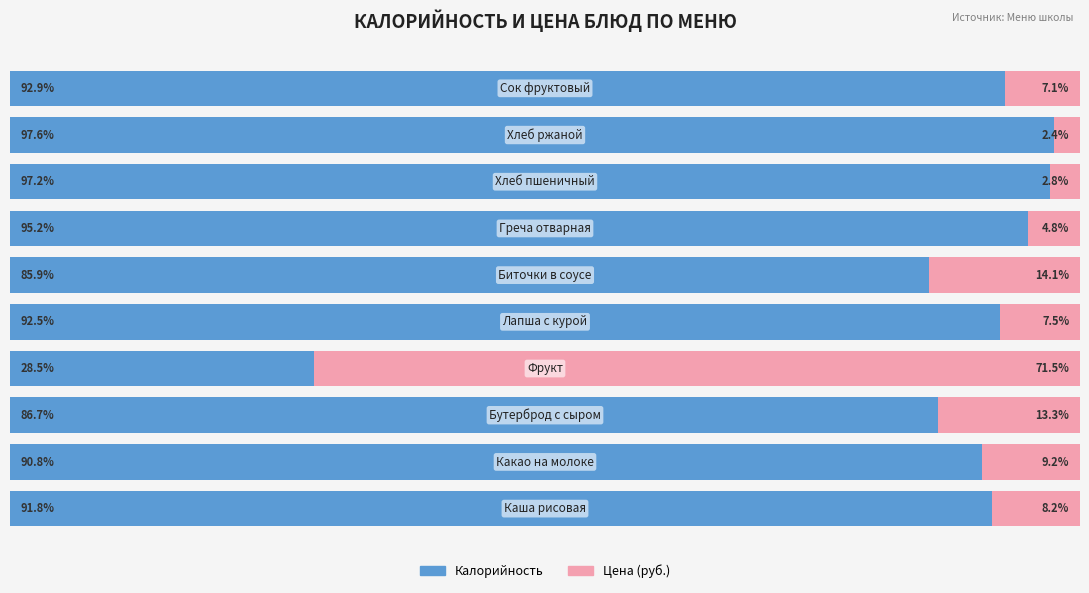

What are all the series names shown in the legend?

Калорийность, Цена (руб.)